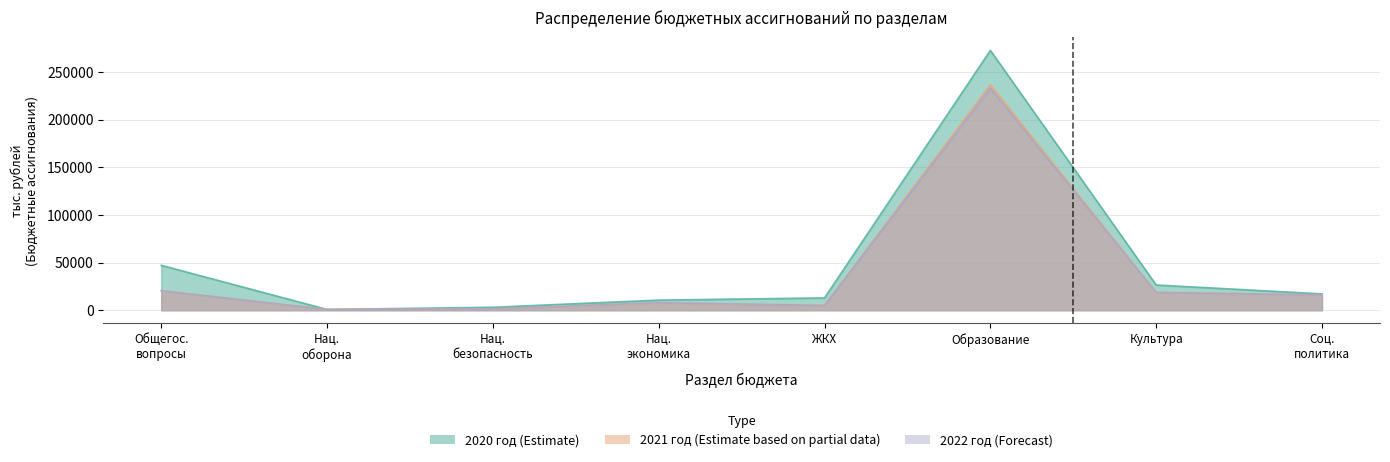

Which has a higher value, Соц. политика or Общегос. вопросы?

Общегос. вопросы